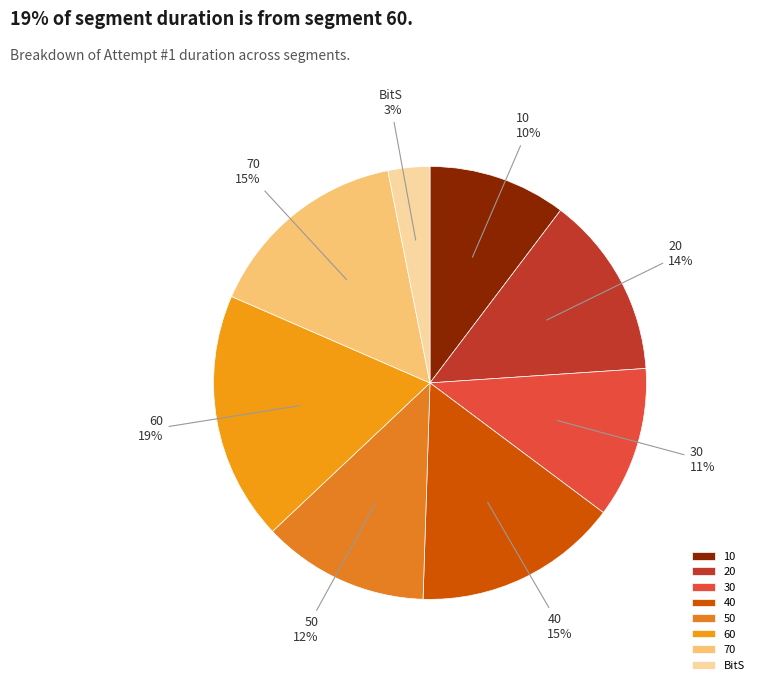

What is the smallest slice in the pie chart?

BitS